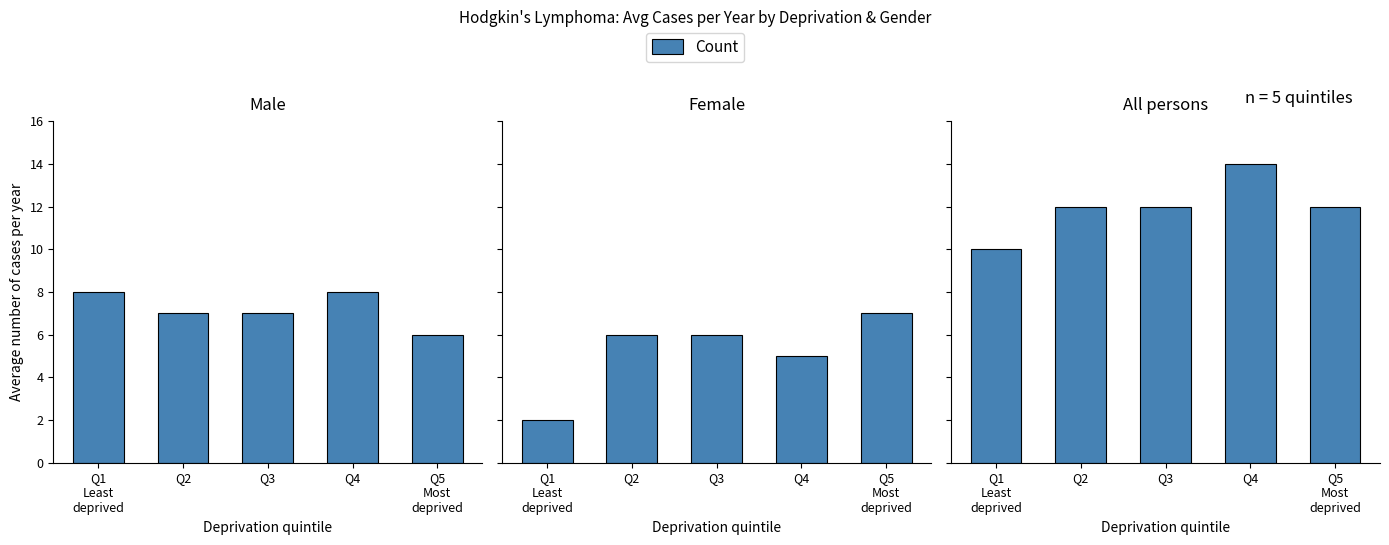

What is the approximate value at Q2?

12